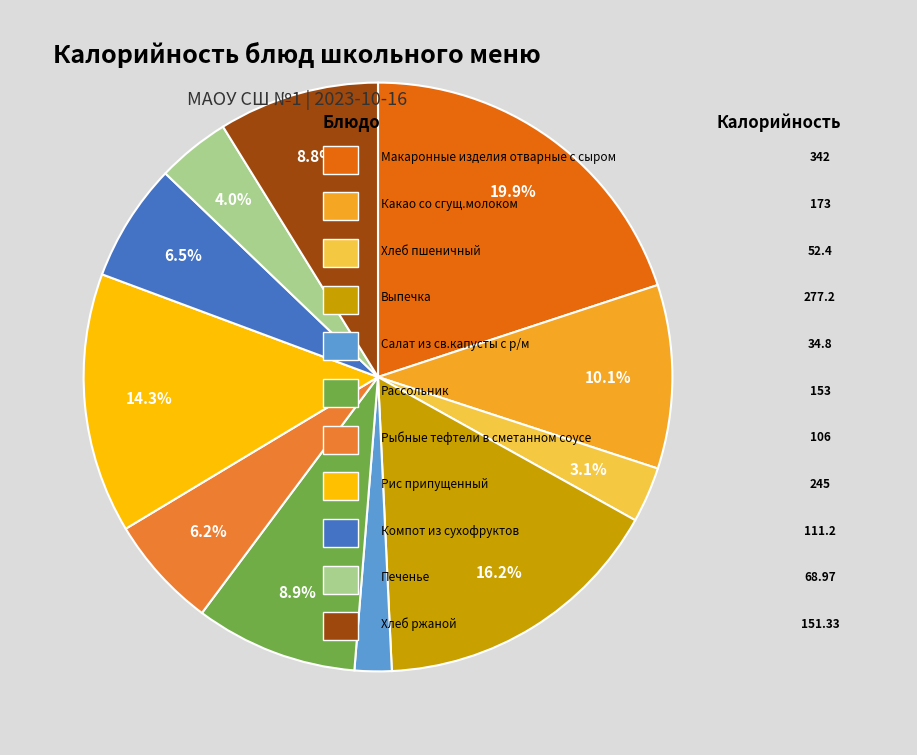

To the nearest percent, what is the difference between the largest and smallest slice percentages?

18%